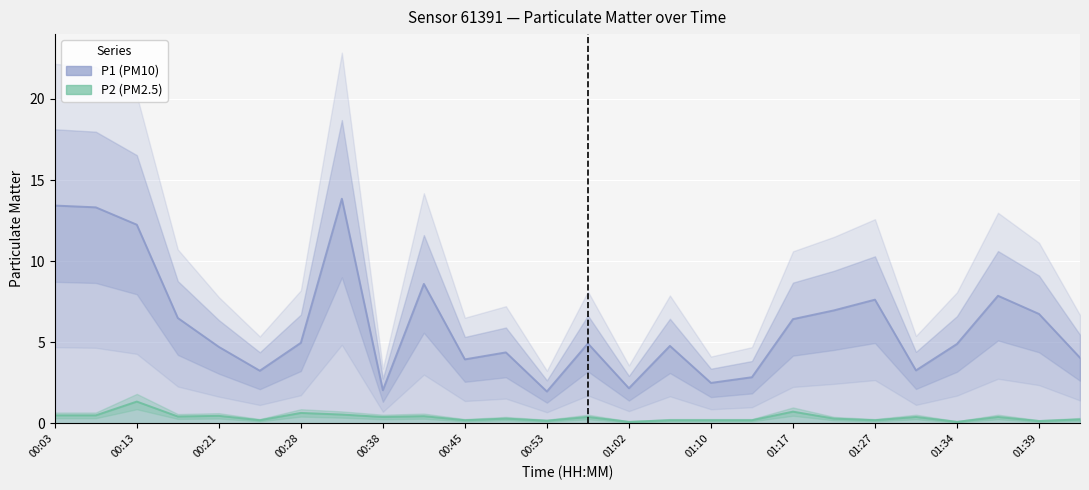

Reading left to right, list all the values displayed in this chart.

P1: 00:03=13.4	00:16=6.5	00:28=5.0	00:40=8.6	00:53=2.0	01:05=4.8	01:17=6.4	01:29=3.3	01:36=7.9	01:41=4.0	00:08=13.3	00:21=4.7	00:33=13.8	00:45=4.0	00:58=4.9	01:10=2.5	01:22=7.0	01:34=4.9	01:39=6.8	00:13=12.2	00:26=3.2	00:38=2.0	00:50=4.4	01:02=2.2	01:15=2.9	01:27=7.6
P2: 00:03=0.5	00:16=0.4	00:28=0.7	00:40=0.5	00:53=0.2	01:05=0.2	01:17=0.7	01:29=0.4	01:36=0.4	01:41=0.2	00:08=0.5	00:21=0.5	00:33=0.6	00:45=0.2	00:58=0.4	01:10=0.2	01:22=0.3	01:34=0.1	01:39=0.1	00:13=1.4	00:26=0.2	00:38=0.4	00:50=0.3	01:02=0.1	01:15=0.2	01:27=0.2